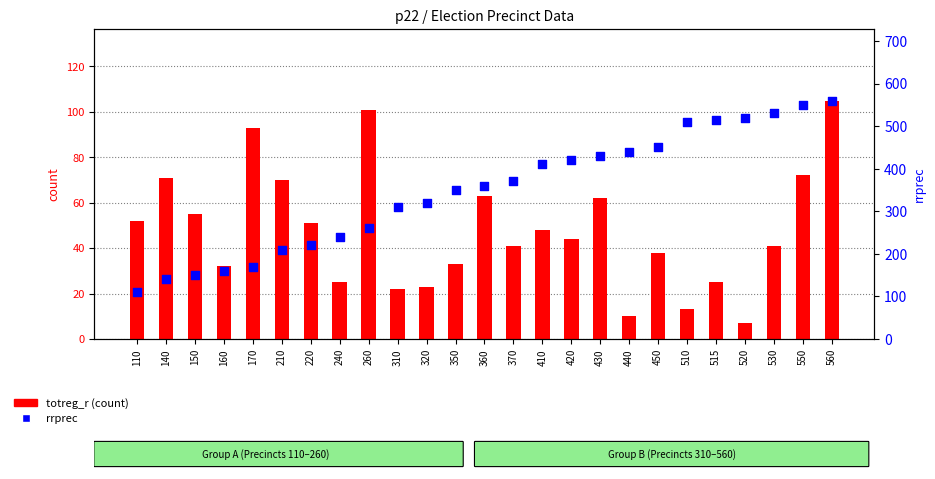

Which series reaches the maximum Y coordinate?

rrprec